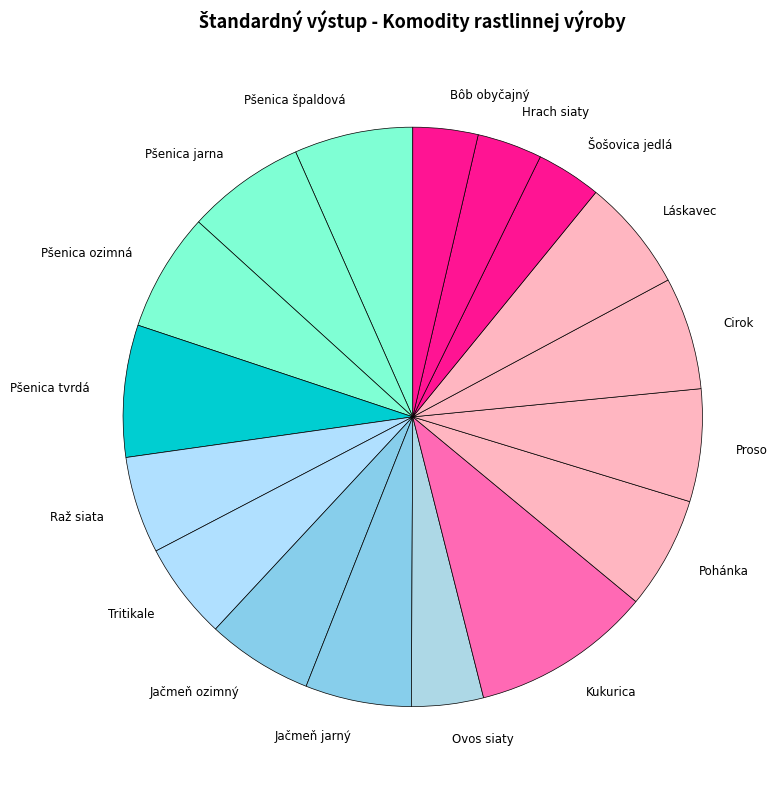

Combined, do Láskavec and Raž siata account for over 50%?

No